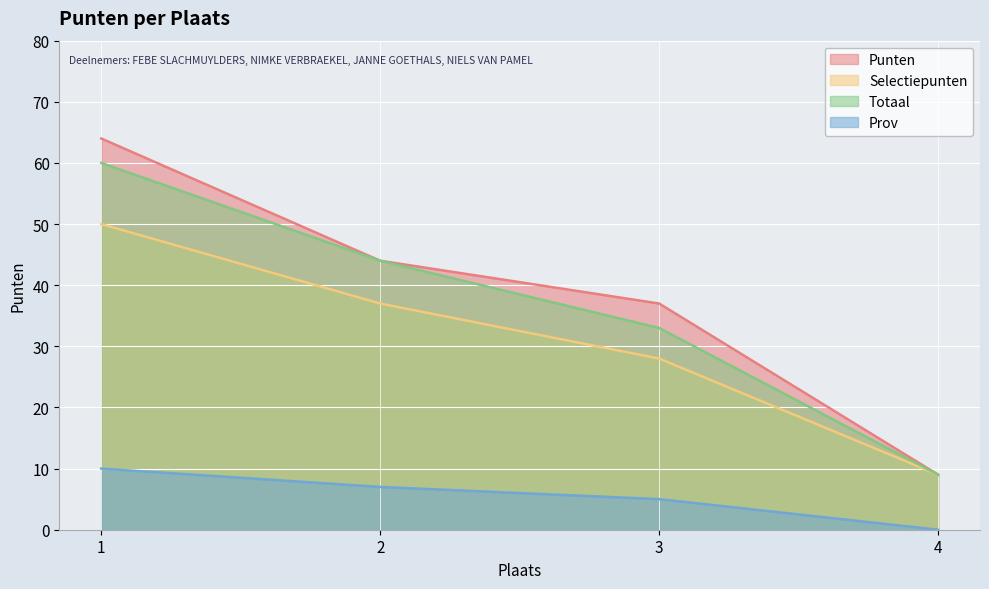

Rank the series by their maximum value, from highest to lowest.

Punten, Totaal, Selectiepunten, Prov